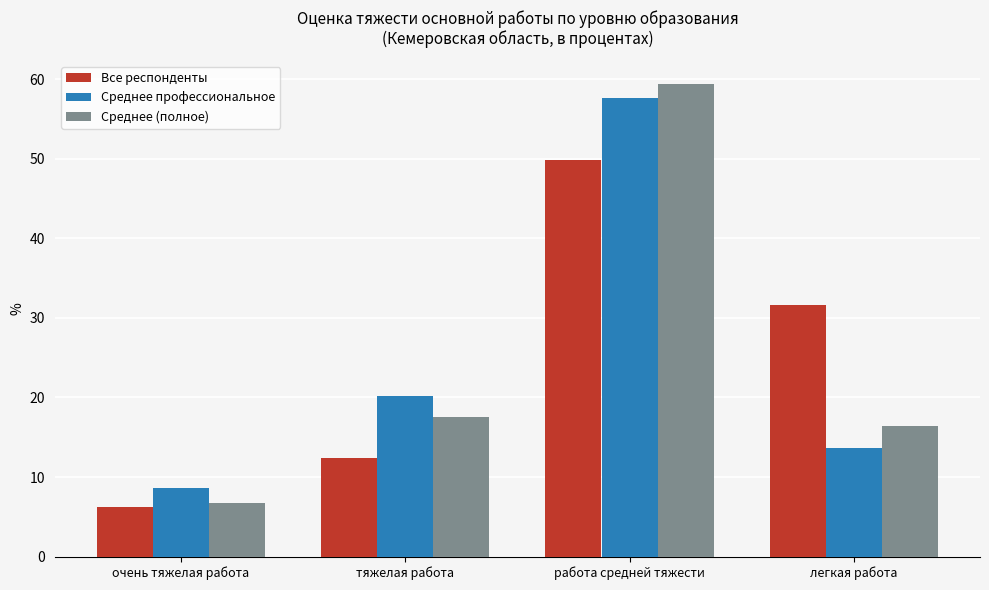

How many groups of bars are there?

4